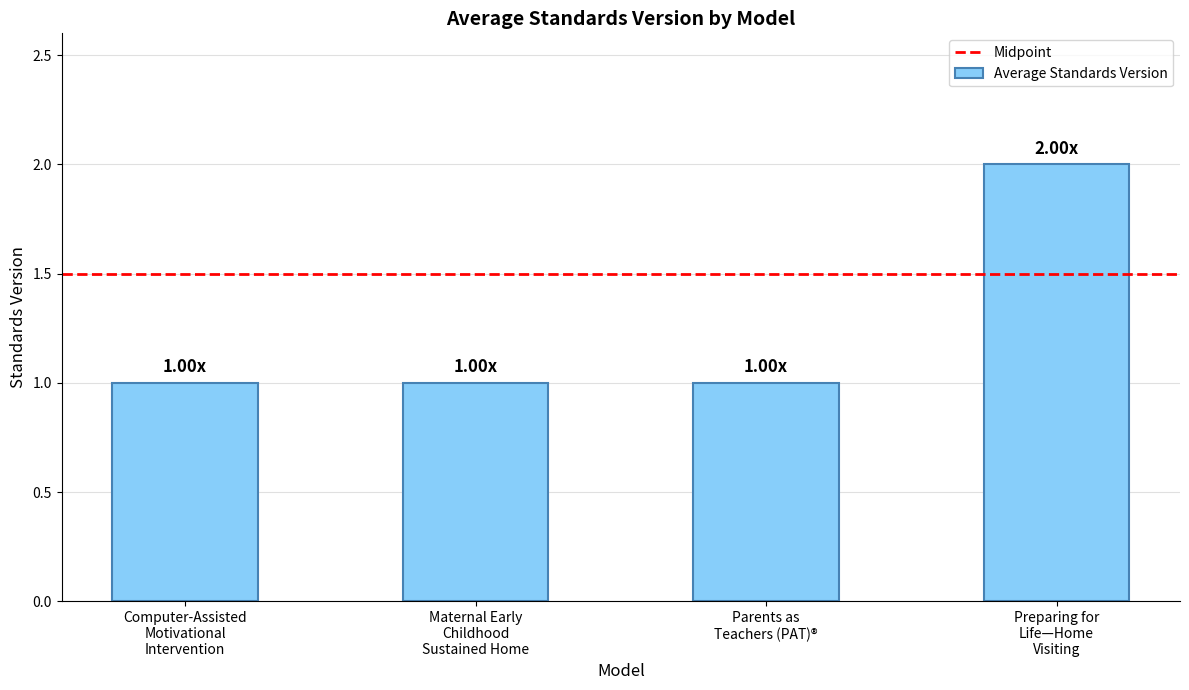

What is the label of the 2nd bar from the right?

Parents as
Teachers (PAT)®